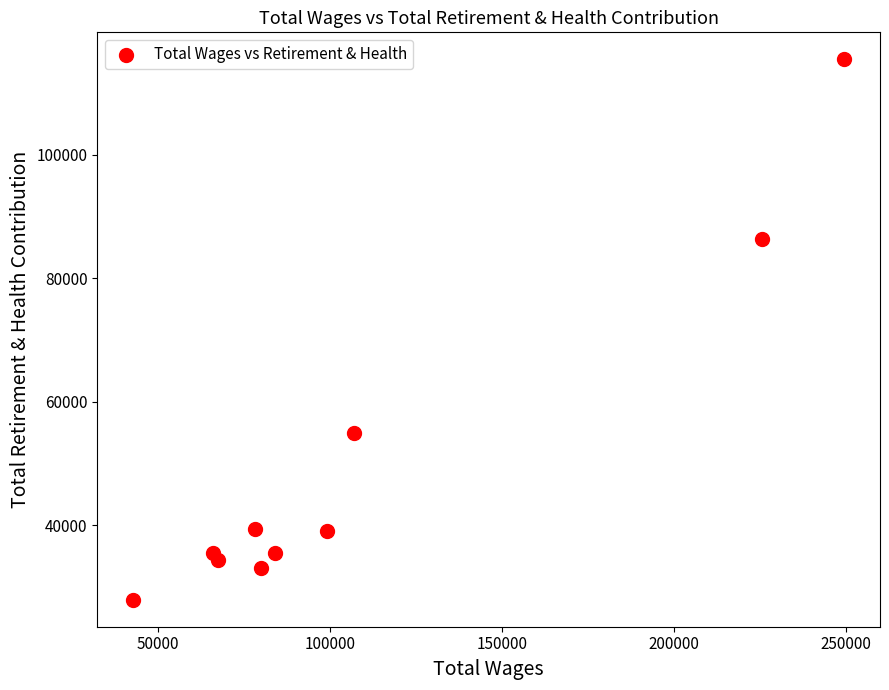

What Y value in the scatter plot is closest to 71694?

86388